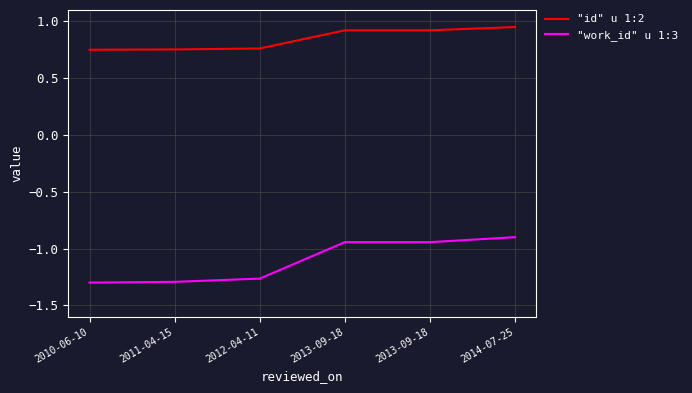

Does the chart display data point markers on the line(s)?

No